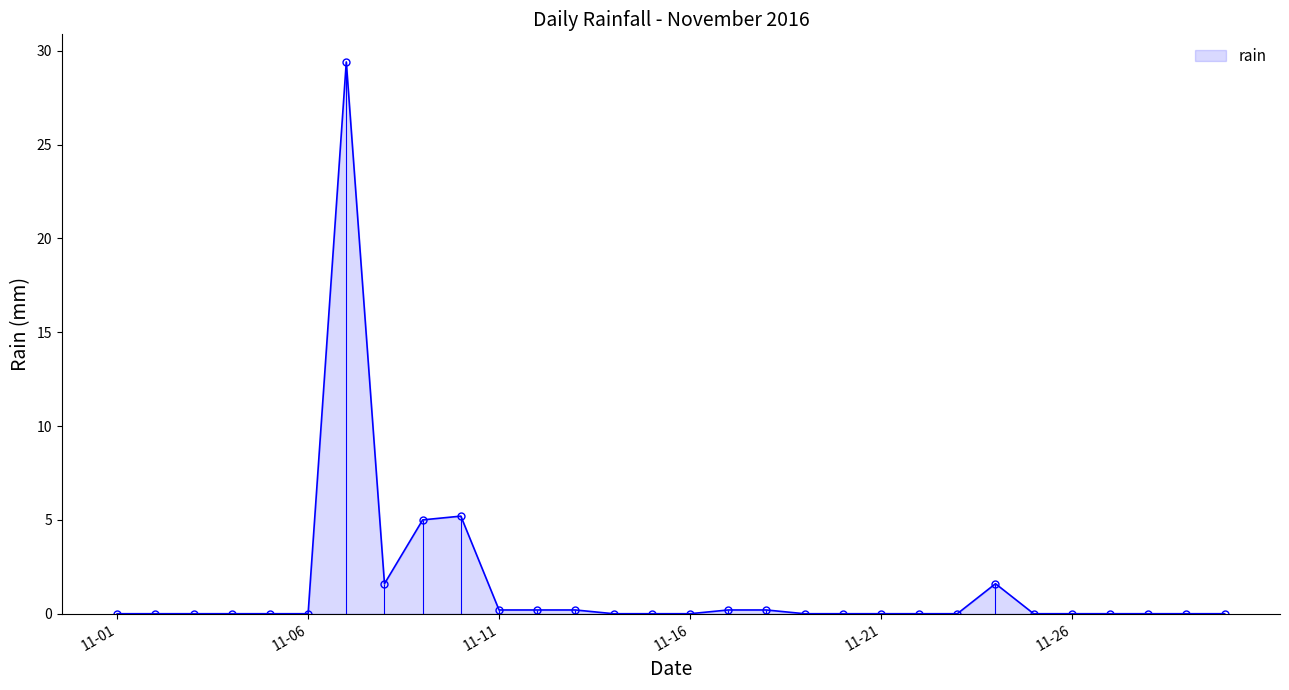

Does the chart have visible grid lines?

No